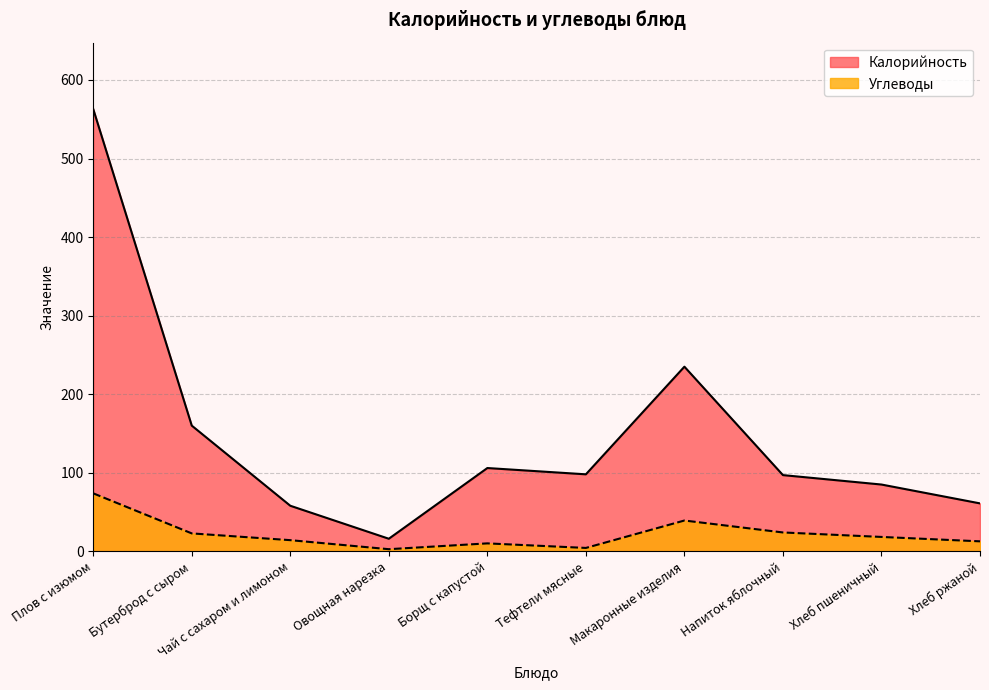

What is the difference between the maximum and minimum values in the Углеводы series?

71.1